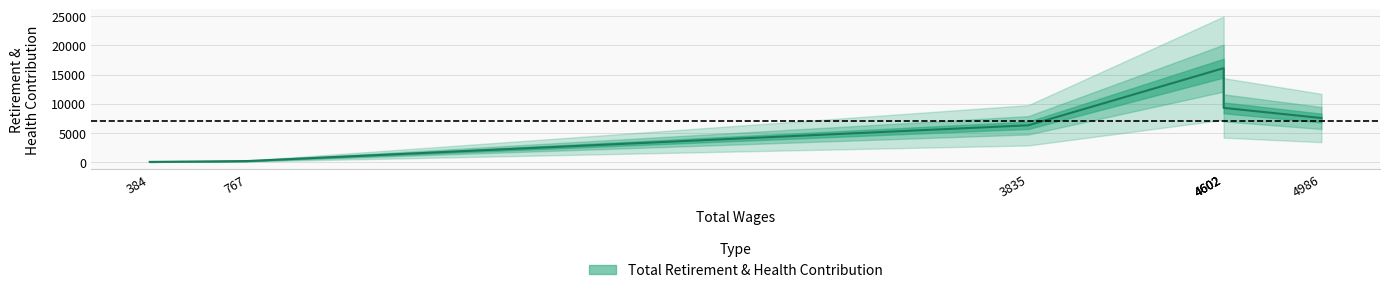

Is it true that the value at 3835 is 6292?

True